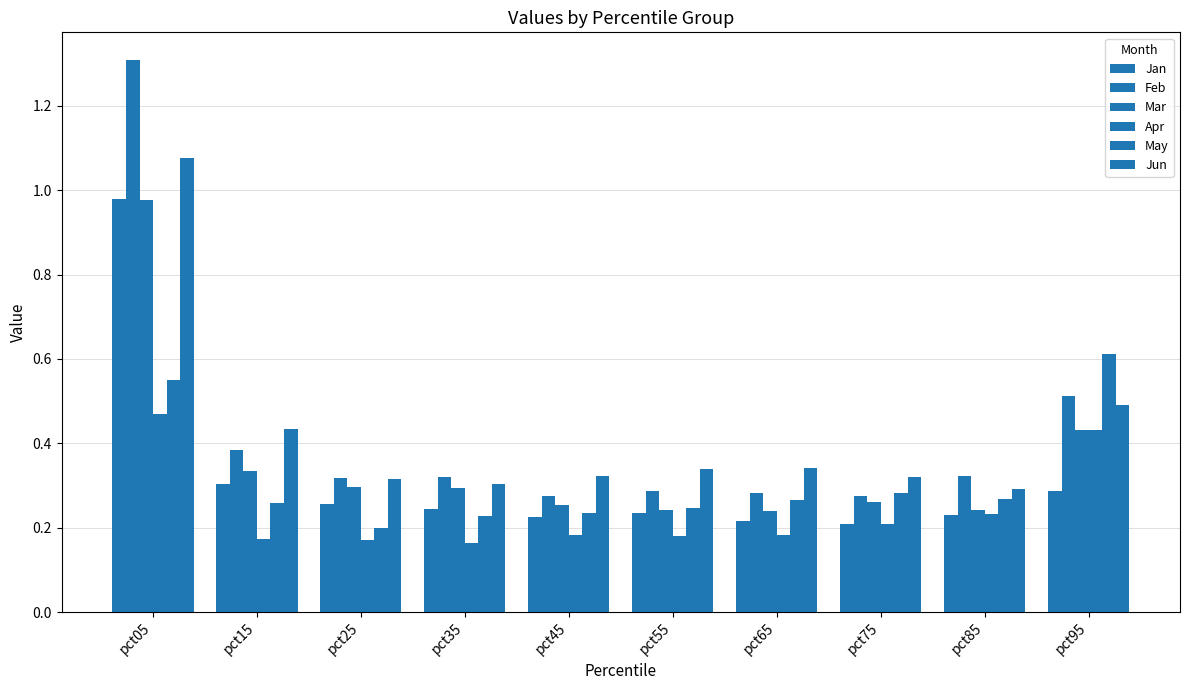

Does the chart contain any negative values?

No